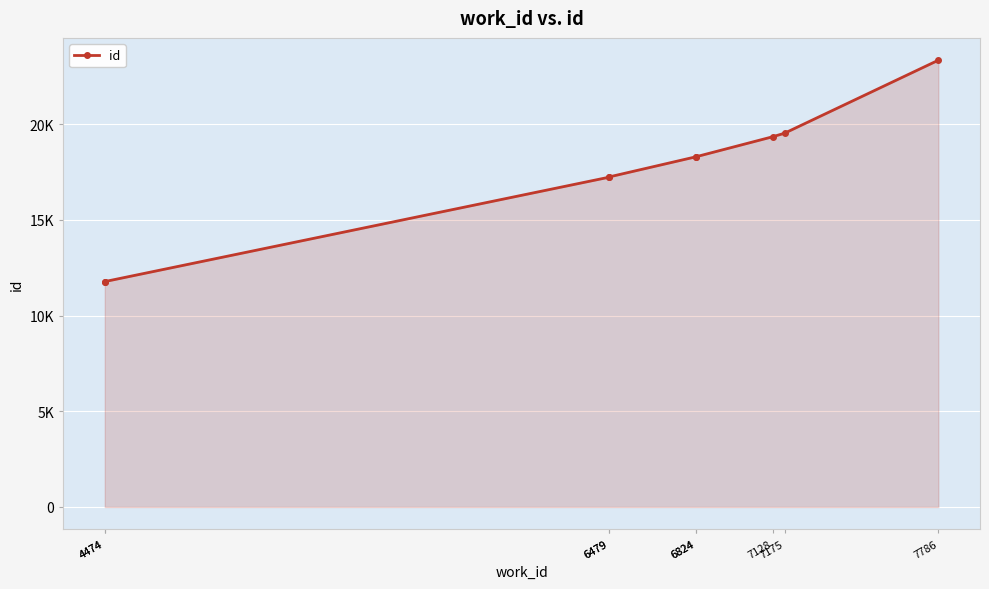

Where is the data nearest to the value 17550?

6479